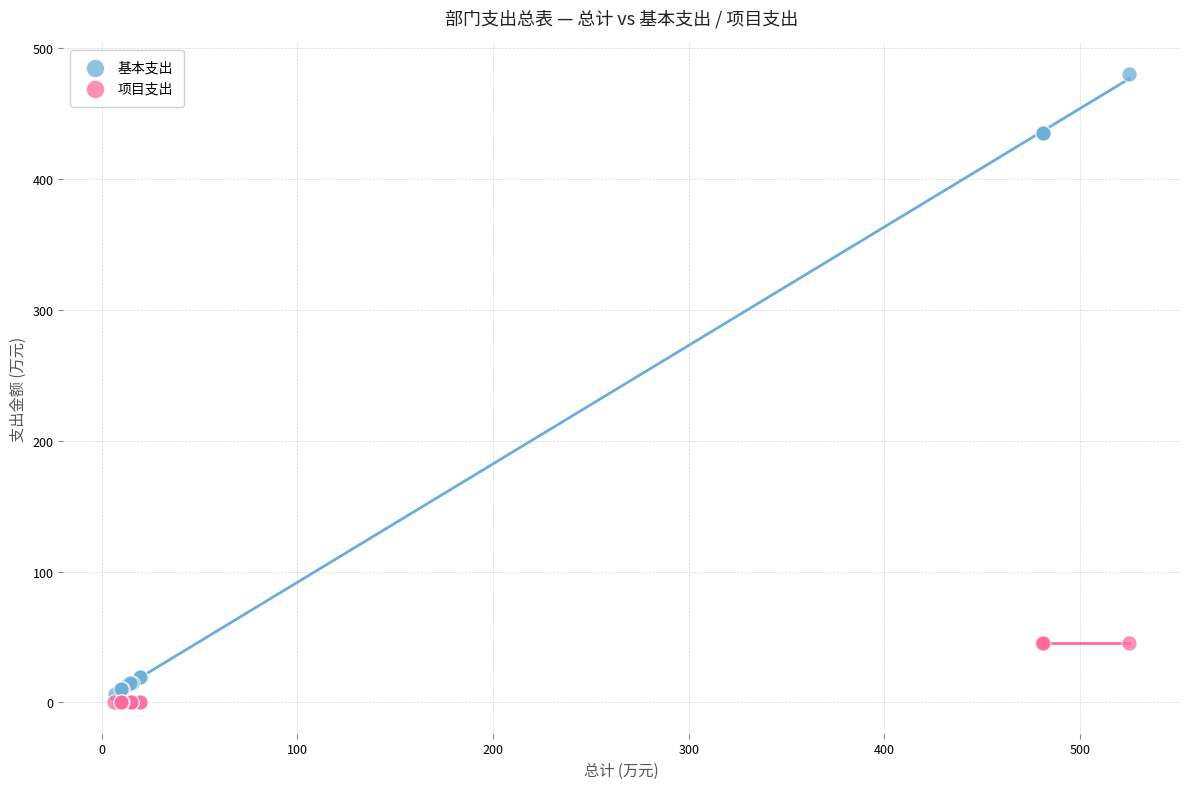

Which series reaches the maximum Y coordinate?

基本支出